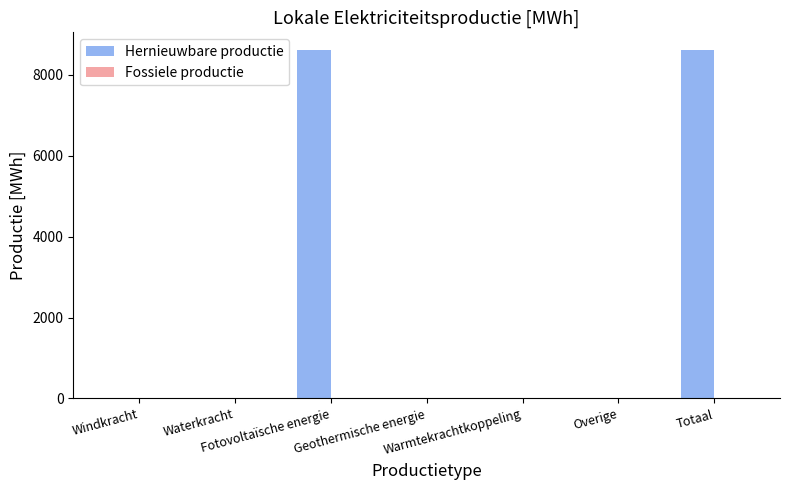

What is the maximum value shown in the chart?

8619.7